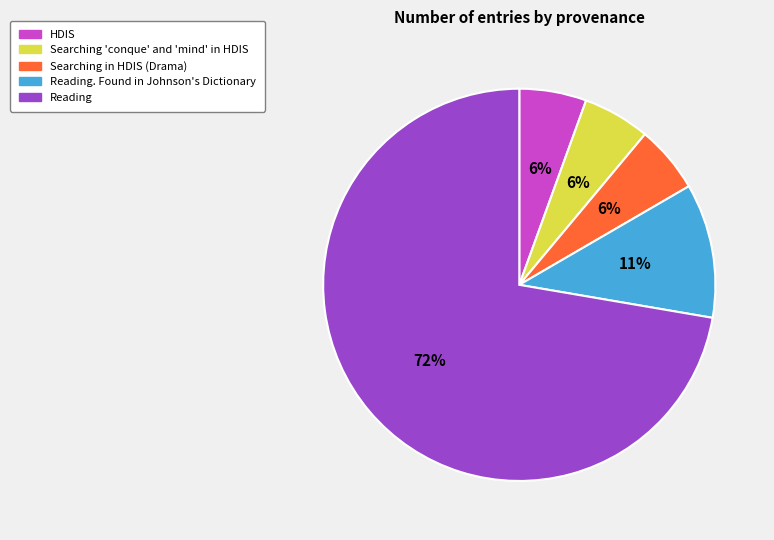

Is it true that Reading. Found in Johnson's Dictionary is 11% of the pie?

True